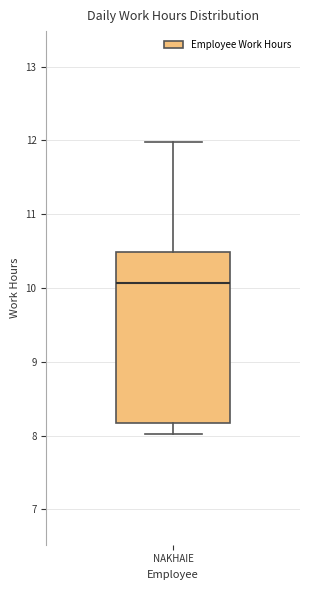

Transcribe this box plot: give where the median line is, the range the box spans, and where the two whiskers end, as read against the y-axis. The values are not printed on the chart, so give them approximately, as read against the axis.

median 10.1, box 8.2 to 10.5, whiskers 8.0 to 12.0